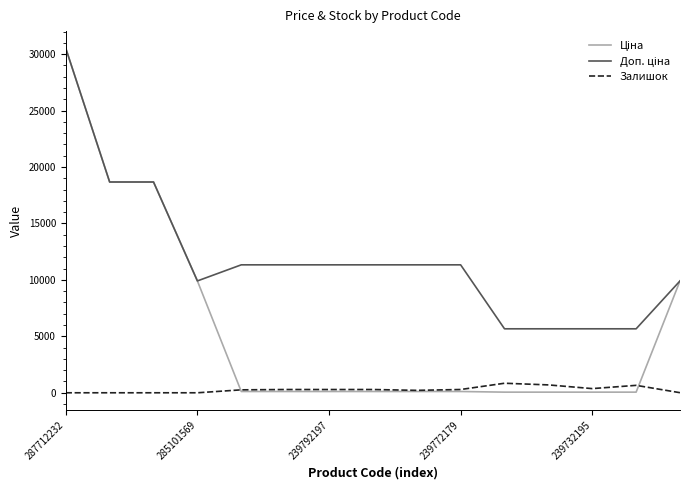

Is this an area chart (filled region under the line)?

No